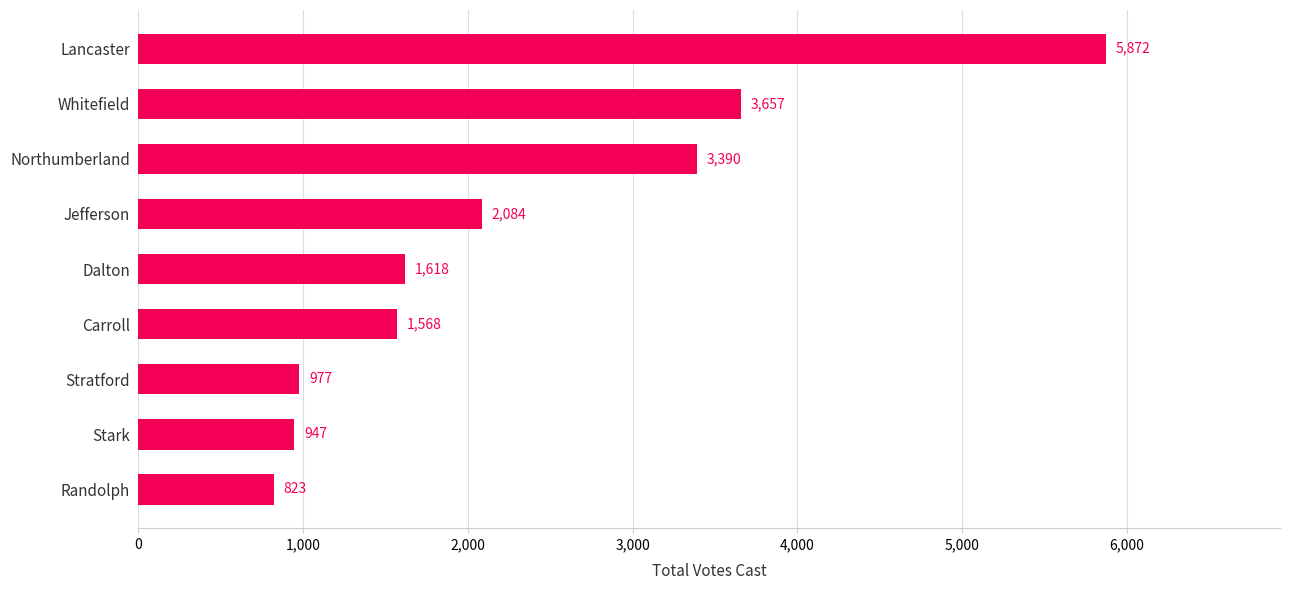

Where is the data nearest to the value 3347?

Northumberland